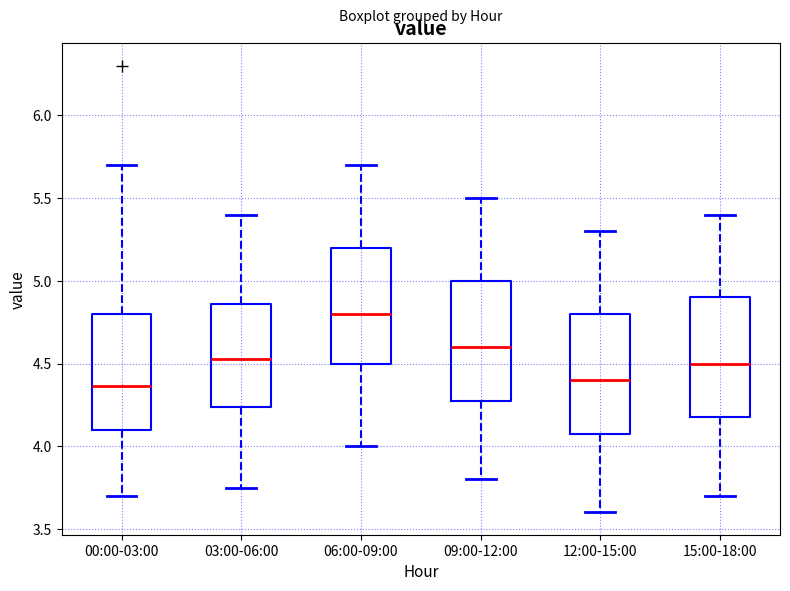

Where does the median line of the box for 06:00-09:00 sit on the y-axis? The values are not printed on the chart, so give them approximately, as read against the axis.

4.80